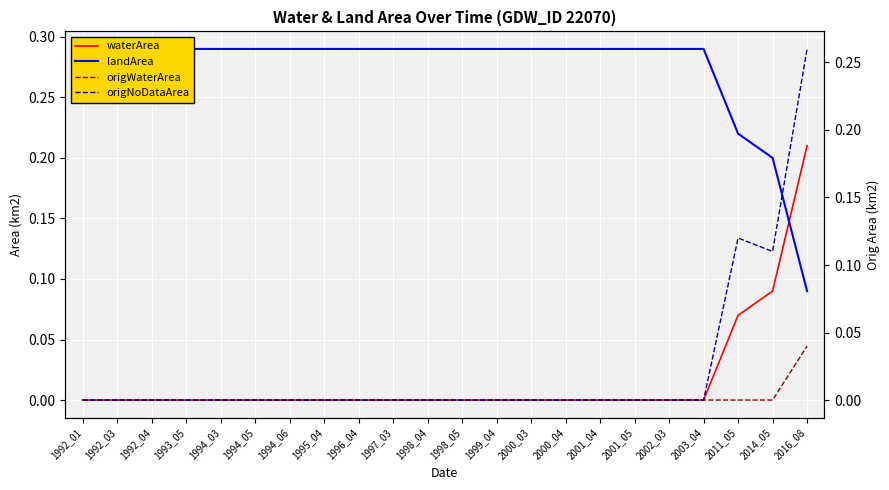

What is the difference between the maximum and minimum values in the landArea series?

0.2